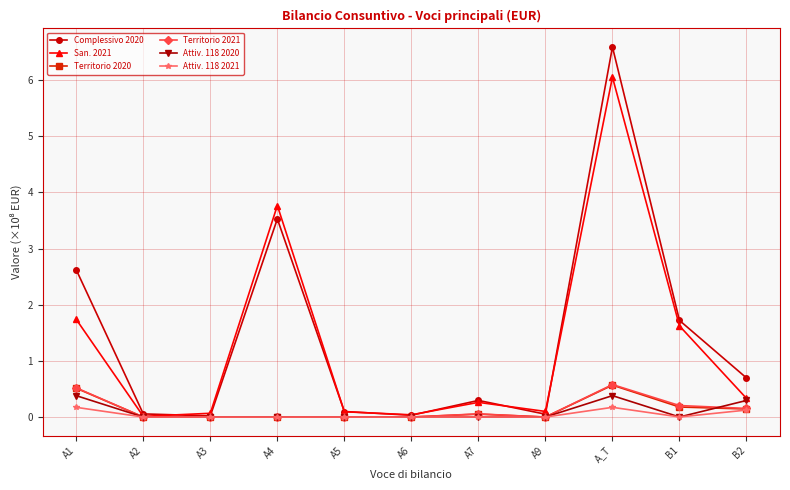

The value of Complessivo 2020 at A4 is 3.5. True or false?

True